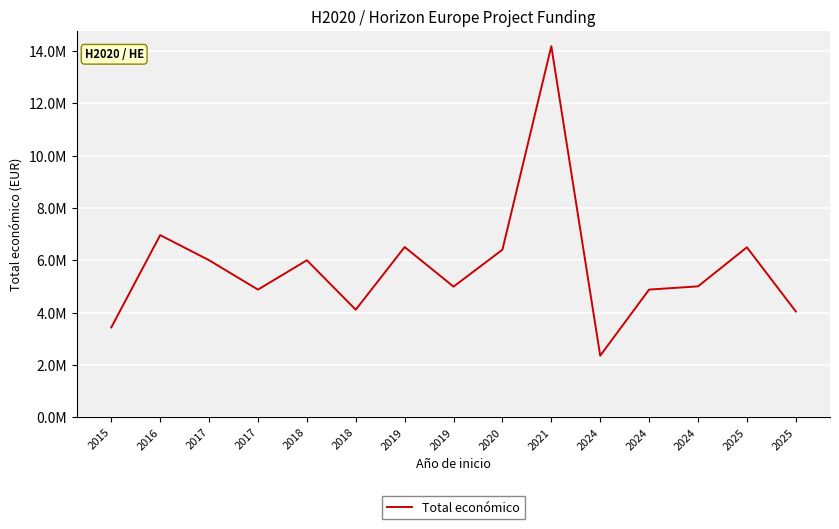

What is the average value?

5747680